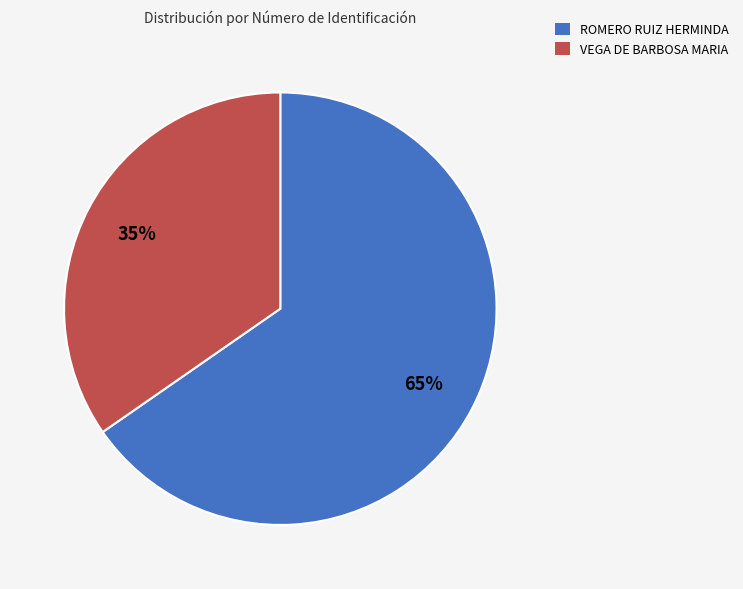

What percentage is the ROMERO RUIZ HERMINDA slice, to the nearest percent?

65%